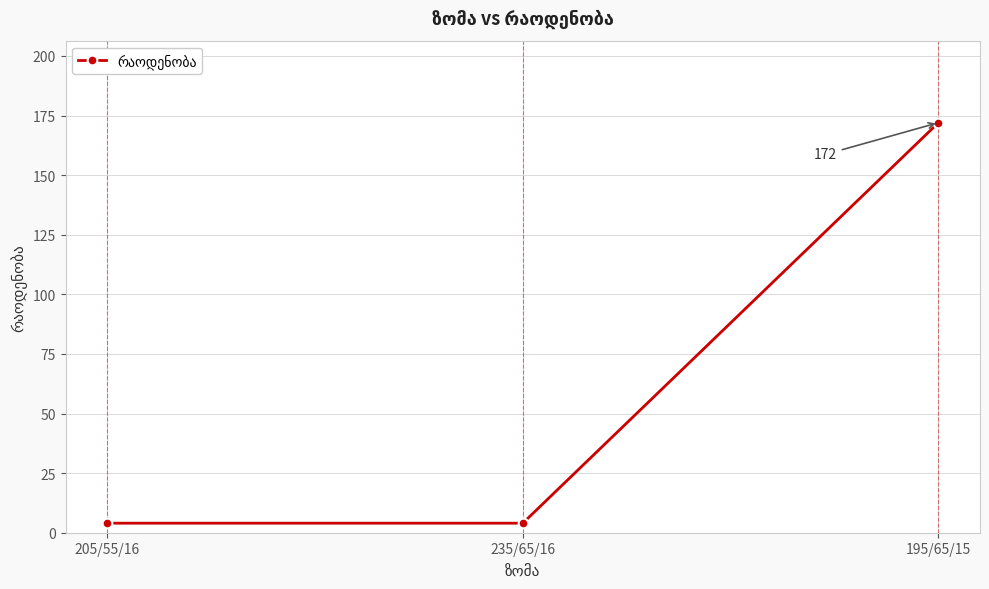

What is the average value?

60